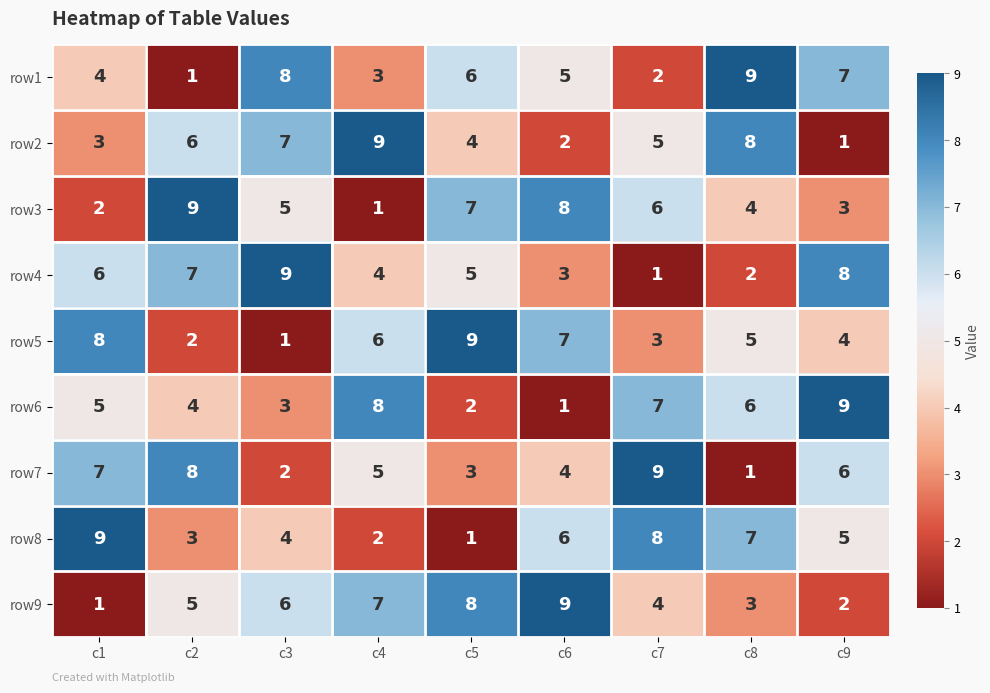

How many row4 values are between 3 and 7?

5